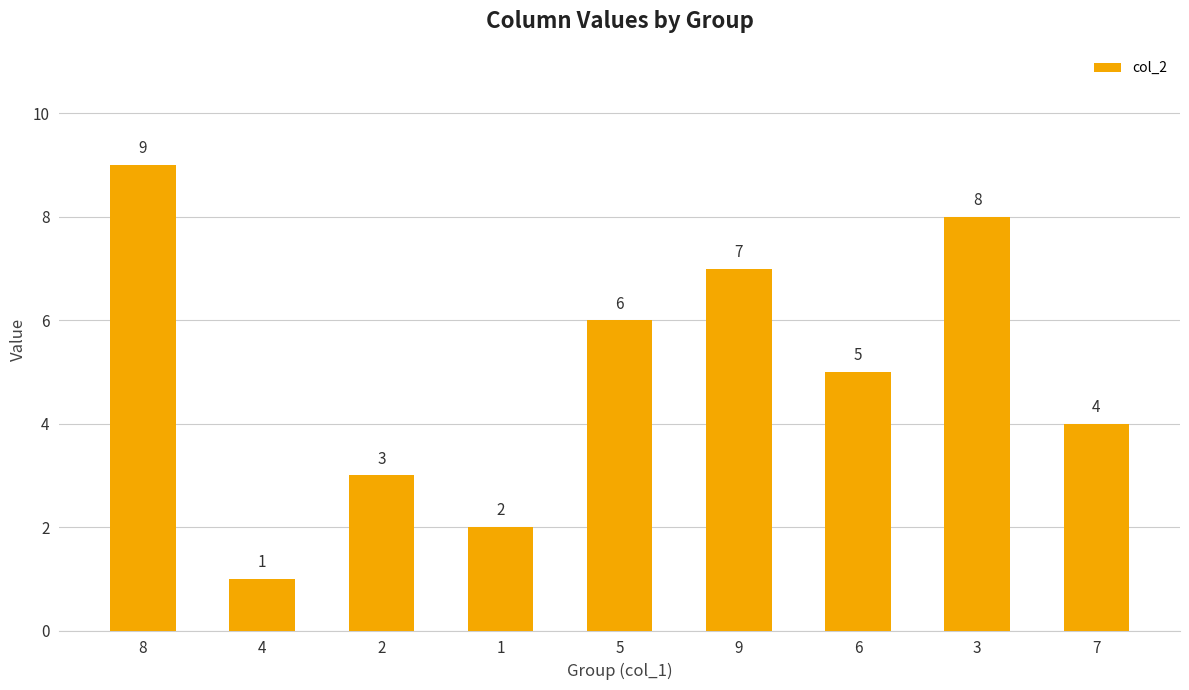

What is the sum of the values at 9 and 7?

11